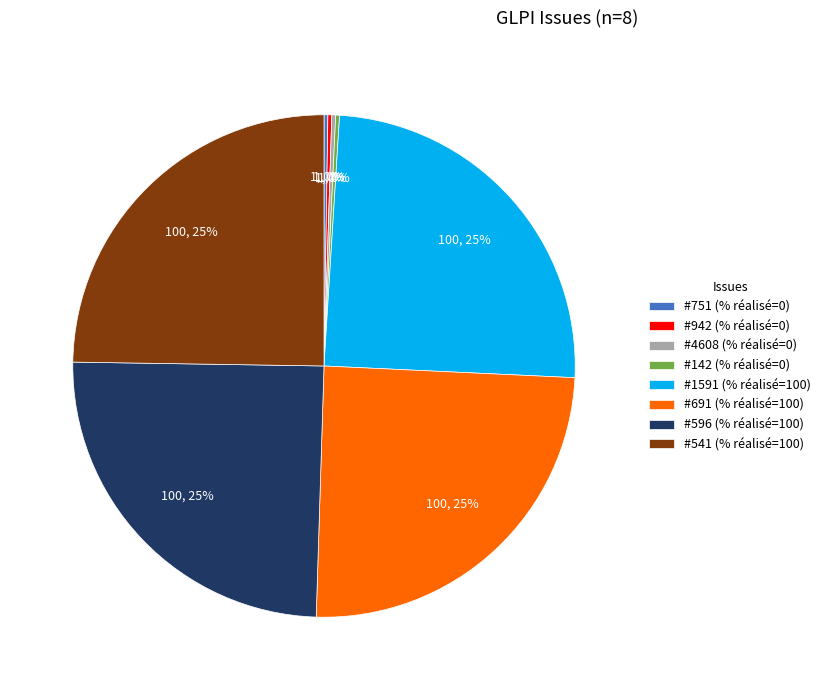

To the nearest percent, what percentage of the pie is #691 (% réalisé=100)?

25%